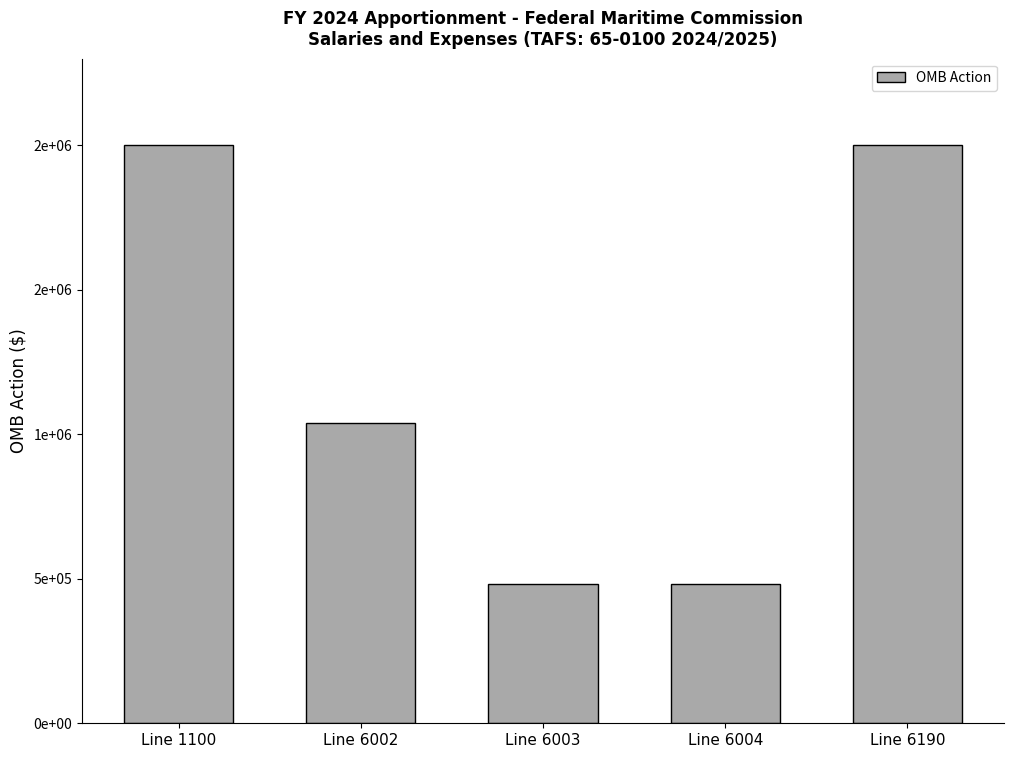

Are the bars horizontal?

No